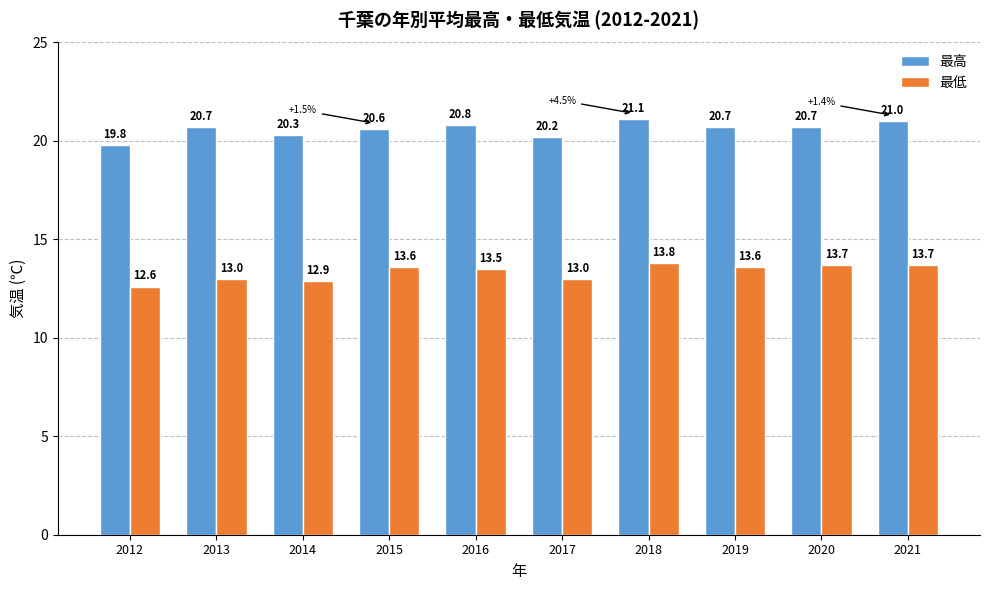

Which series has the largest total across all categories?

最高